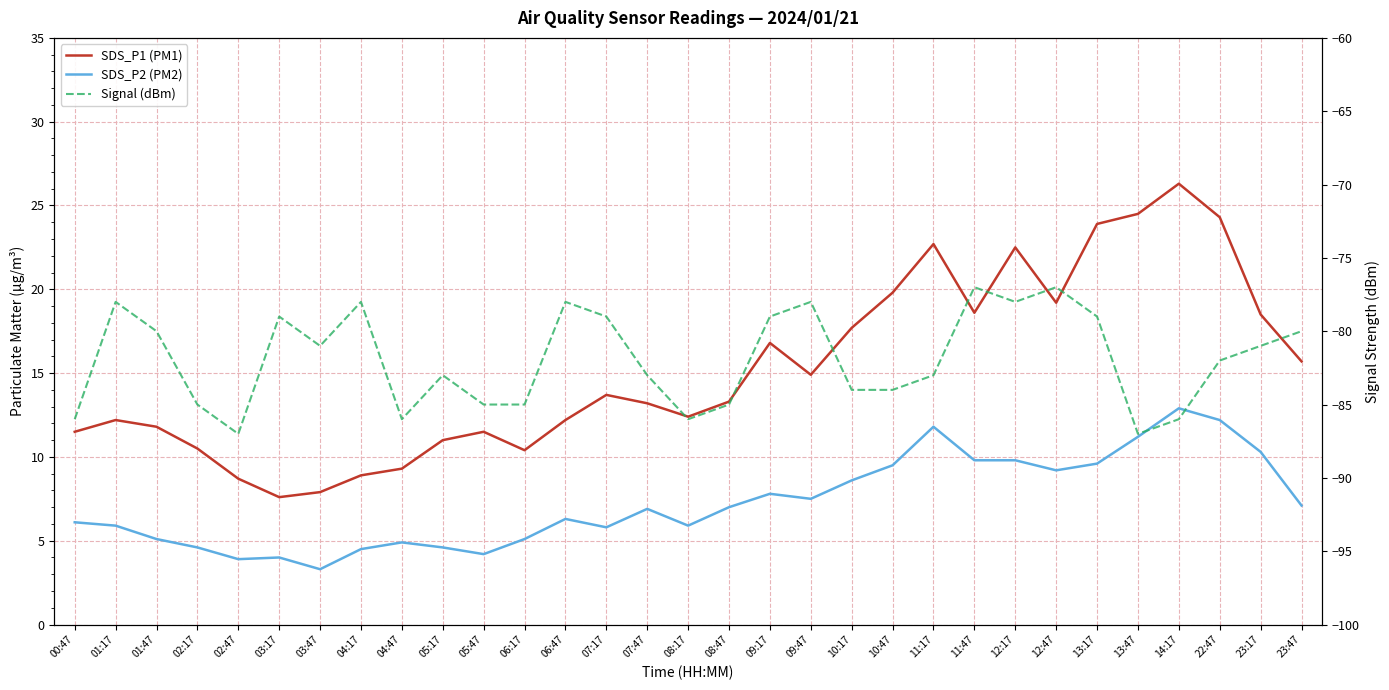

What is the label of the 27th point from the right?

02:47